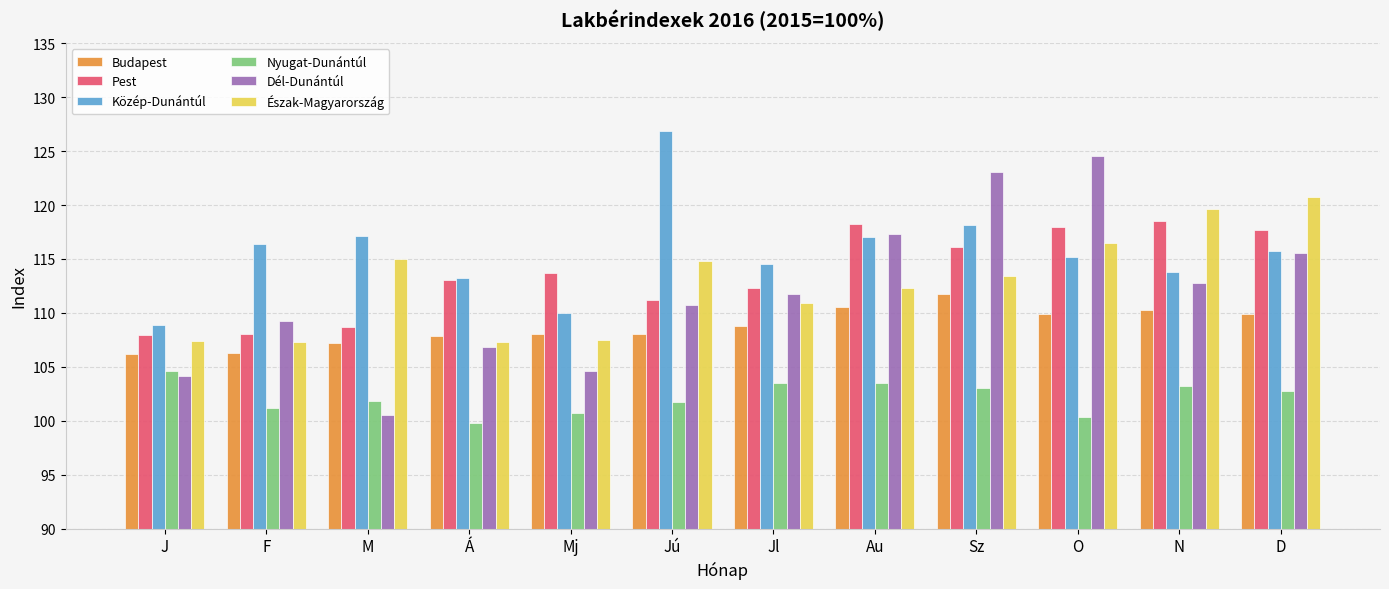

What is the sum of all Közép-Dunántúl values?

1386.8